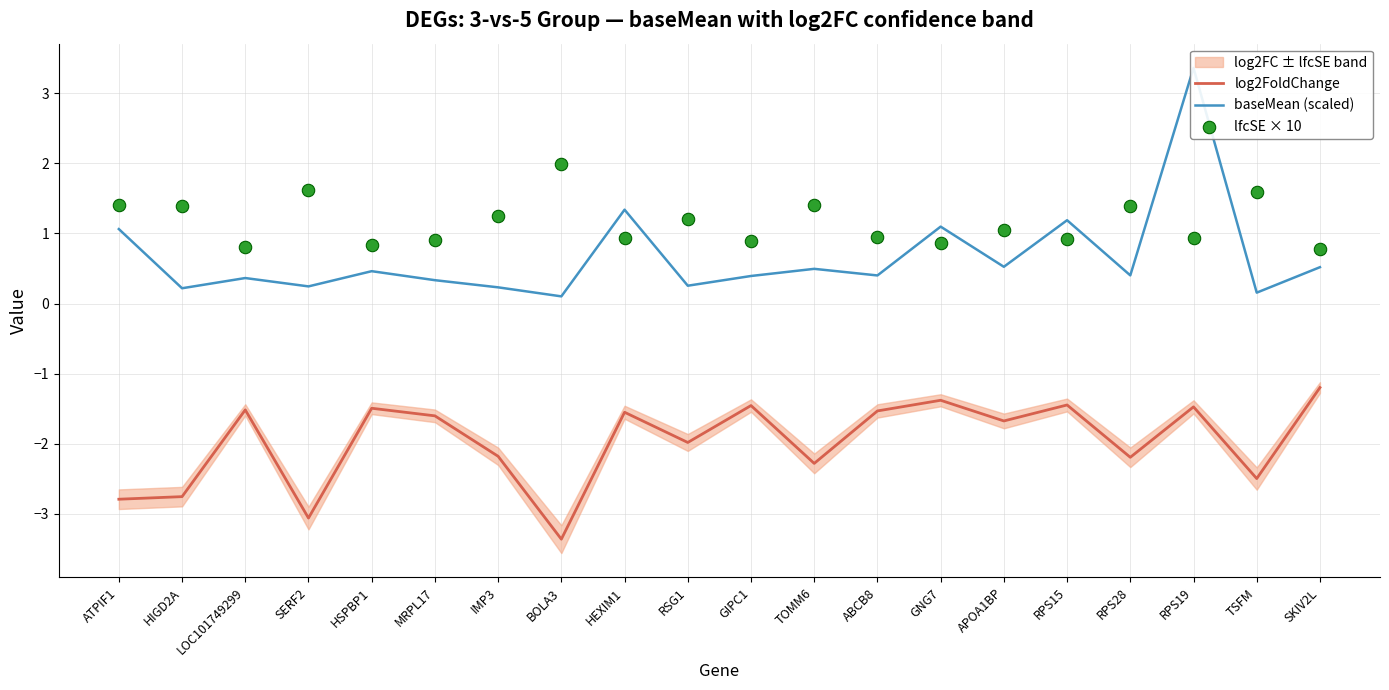

What is the lowest value of the log2FoldChange series?

-3.4